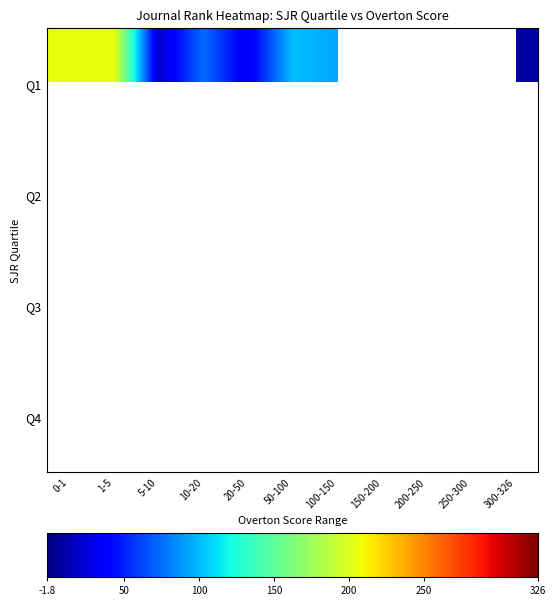

Count the number of data series in this chart.

4